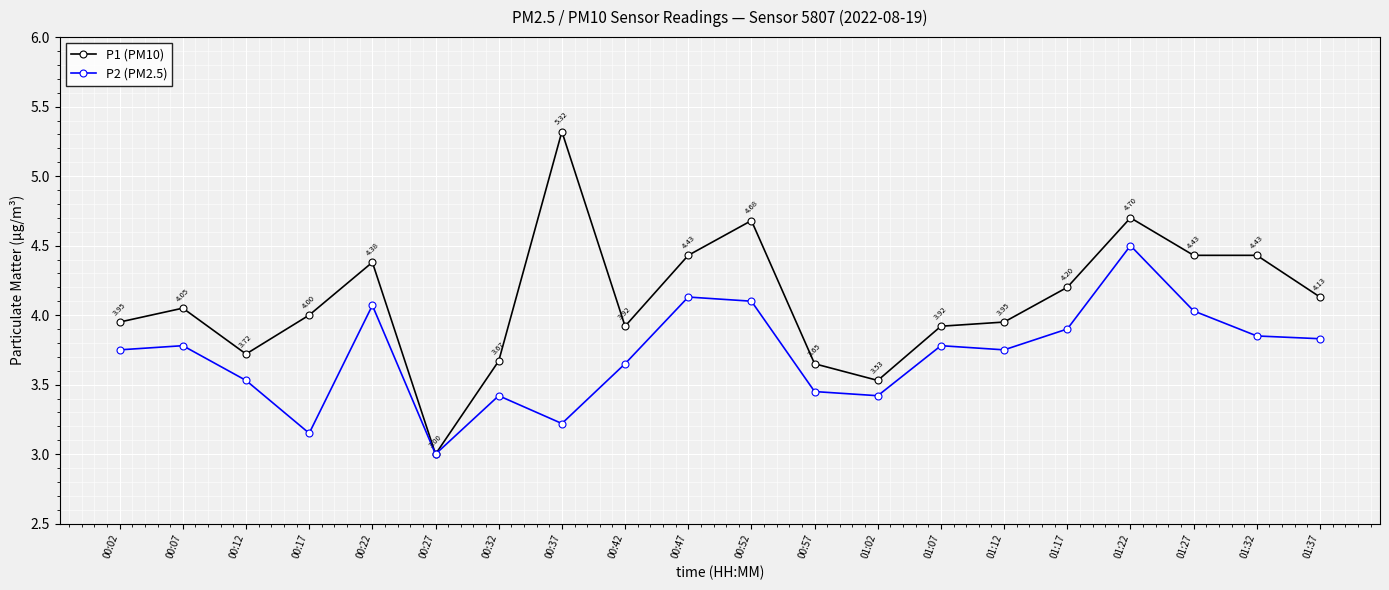

What are all the series names shown in the legend?

P1 (PM10), P2 (PM2.5)